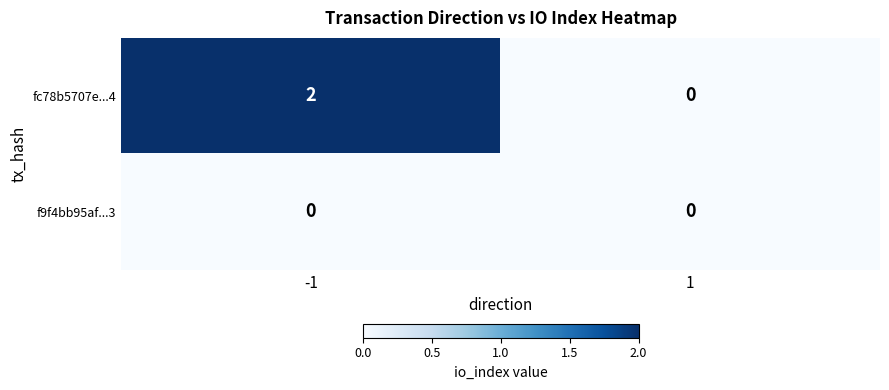

Which series changed the most between -1 and 1?

fc78b5707e...4